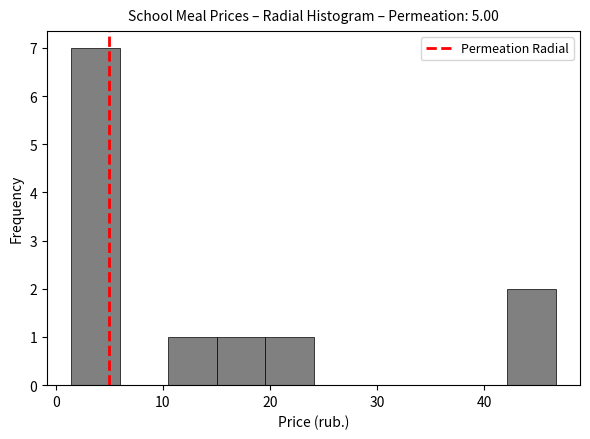

How tall is the bar that spans 20 to 24 on the x-axis? Neither the bar edges nor the heights are printed on the chart, so give them approximately, as read against the axes.

1